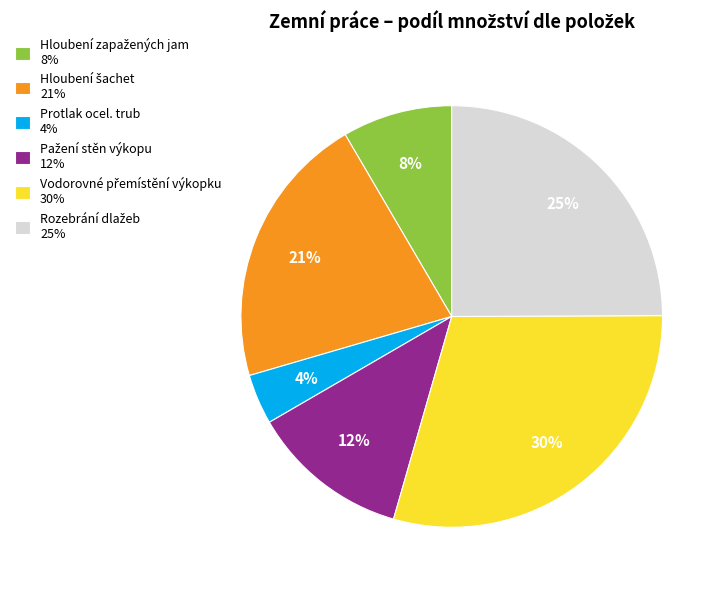

To the nearest percent, what is the difference between the largest and smallest slice percentages?

26%